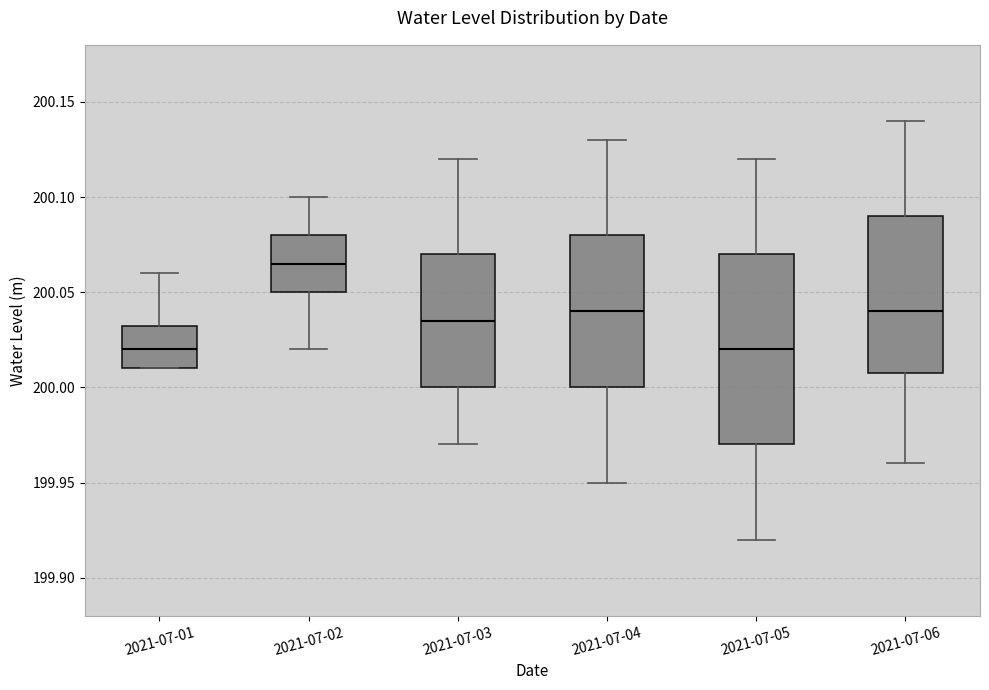

Which box has the highest median line?

2021-07-02